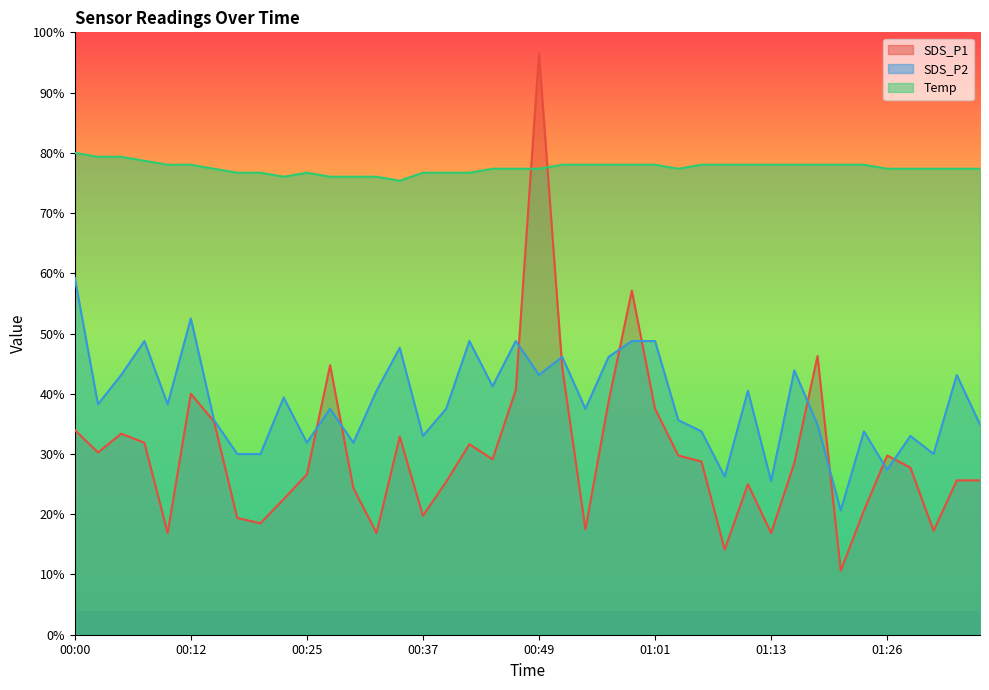

What is the value of the SDS_P2 point at the 19th from the left?

41.2